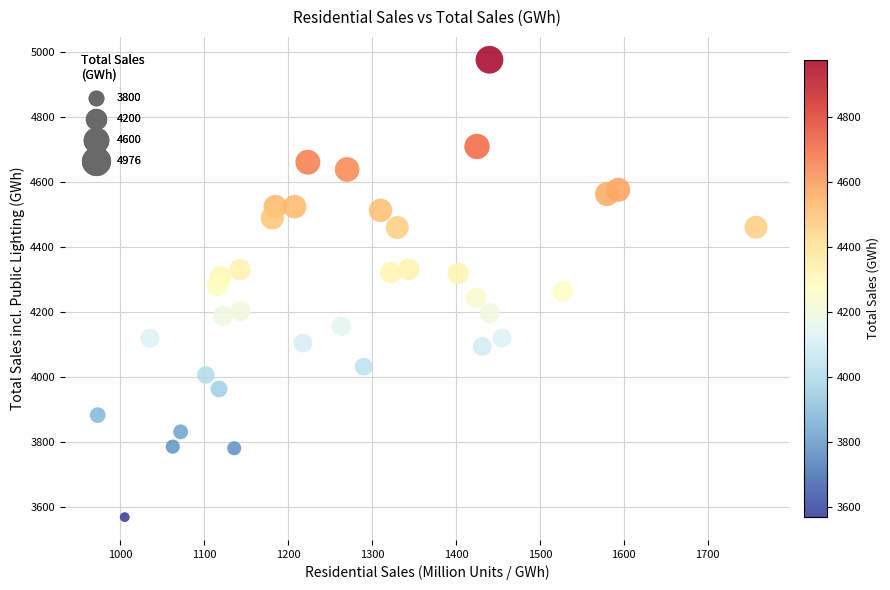

What is the range of Y values (max minus min)?

1407.6